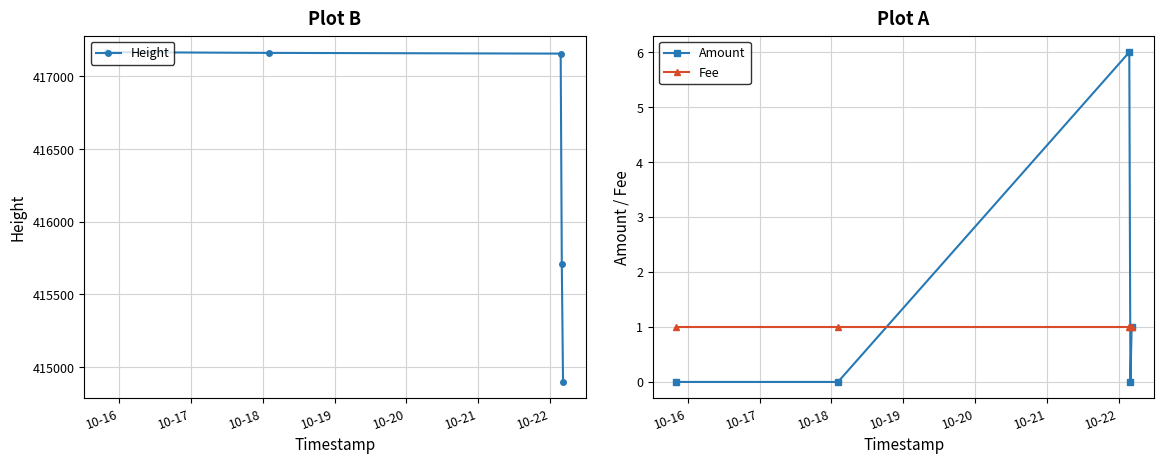

What is the value of the Height point at the 3rd from the left?

417157